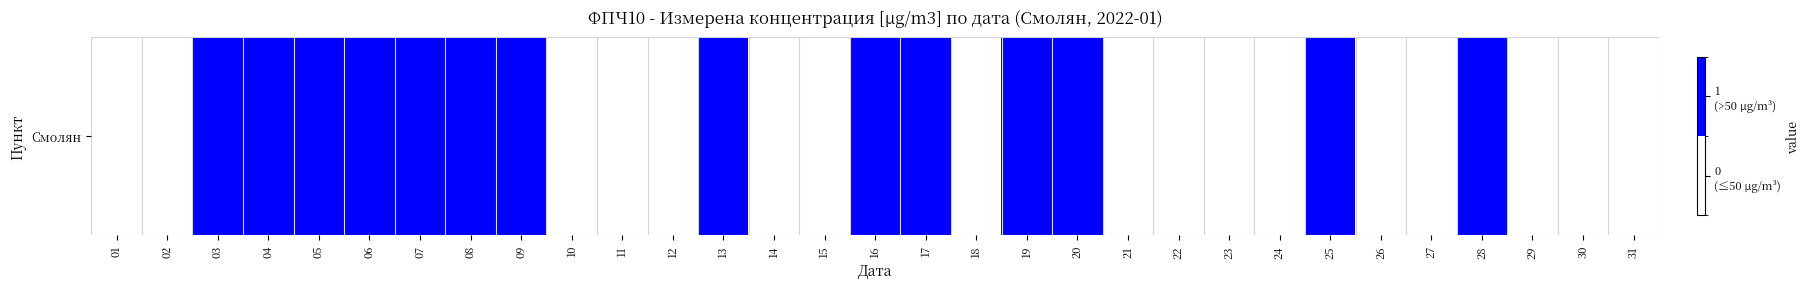

Which category has the highest value across all series?

03